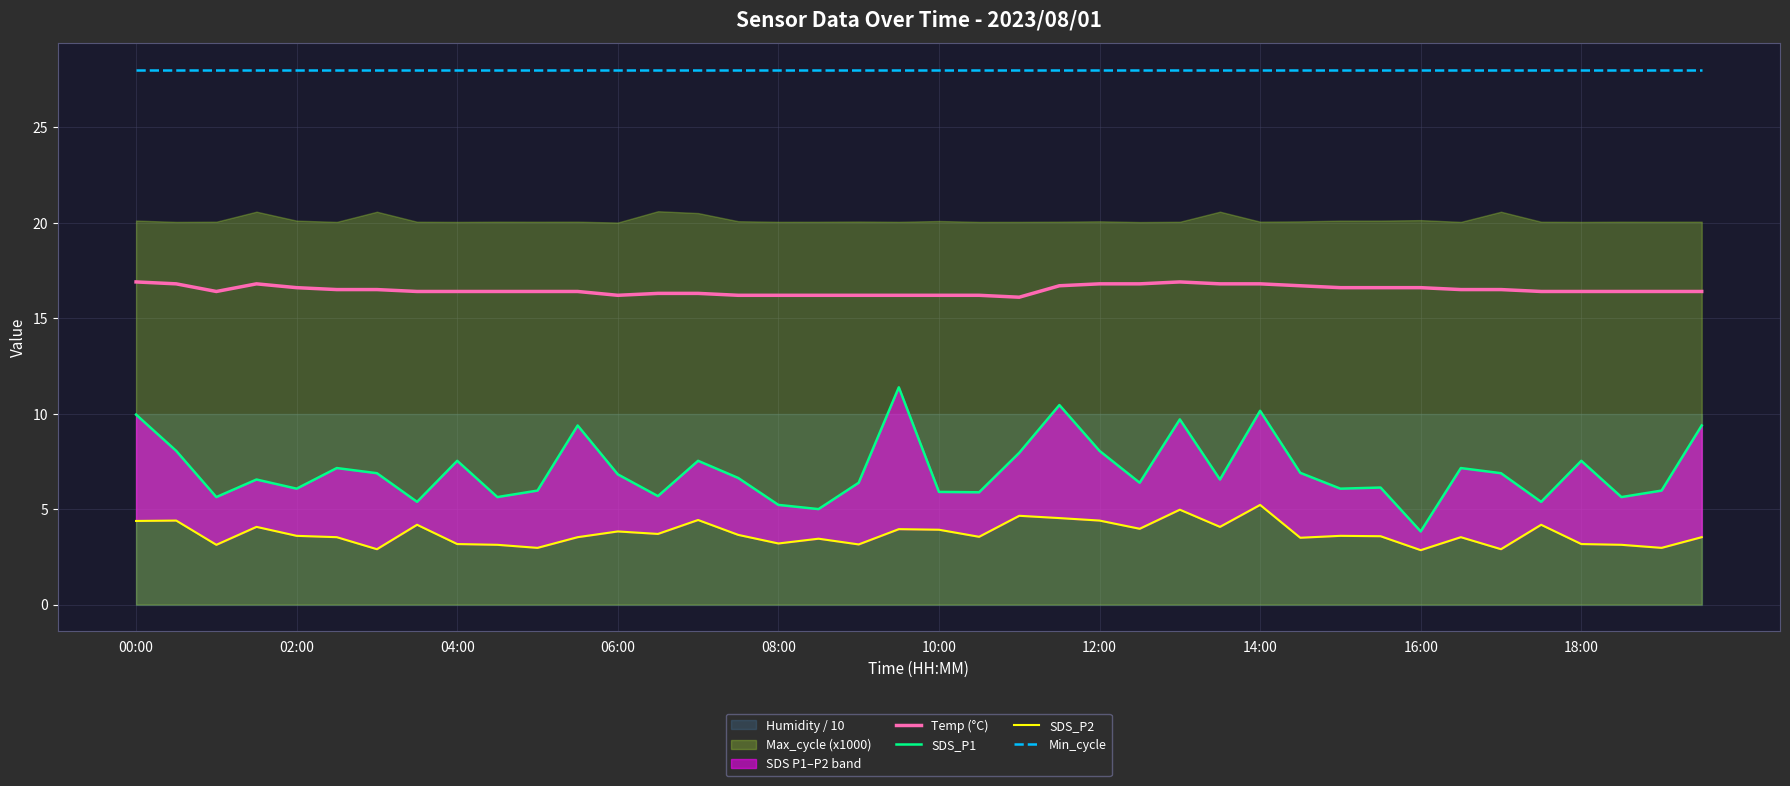

Where is SDS_P2 nearest to the value 4?

25